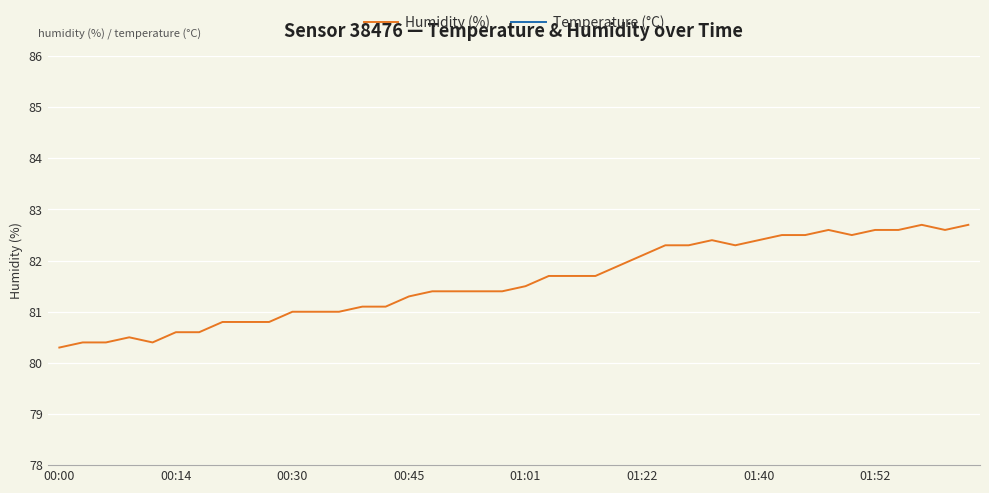

List the series in order of their overall mean, highest first.

Humidity (%), Temperature (°C)